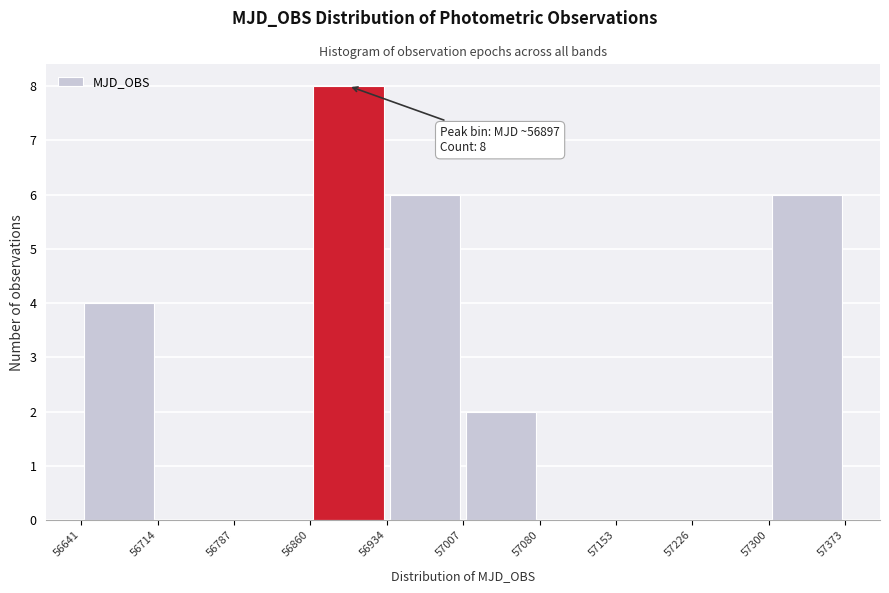

Over which range of the x-axis is the bar tallest?

56860 to 56934